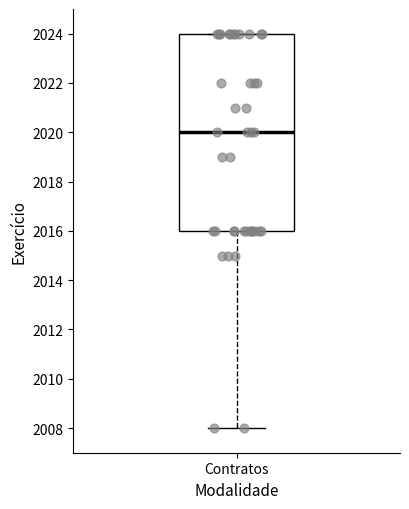

Transcribe this box plot: give where the median line is, the range the box spans, and where the two whiskers end, as read against the y-axis. The values are not printed on the chart, so give them approximately, as read against the axis.

median 2020, box 2016 to 2024, whiskers 2008 to 2024